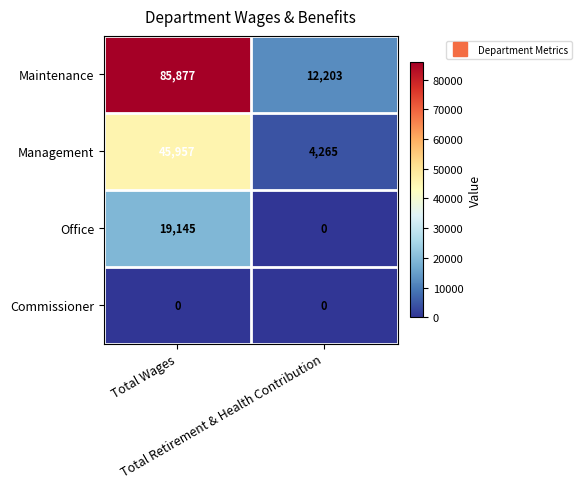

What is the total value across all series at Total Wages?

150979